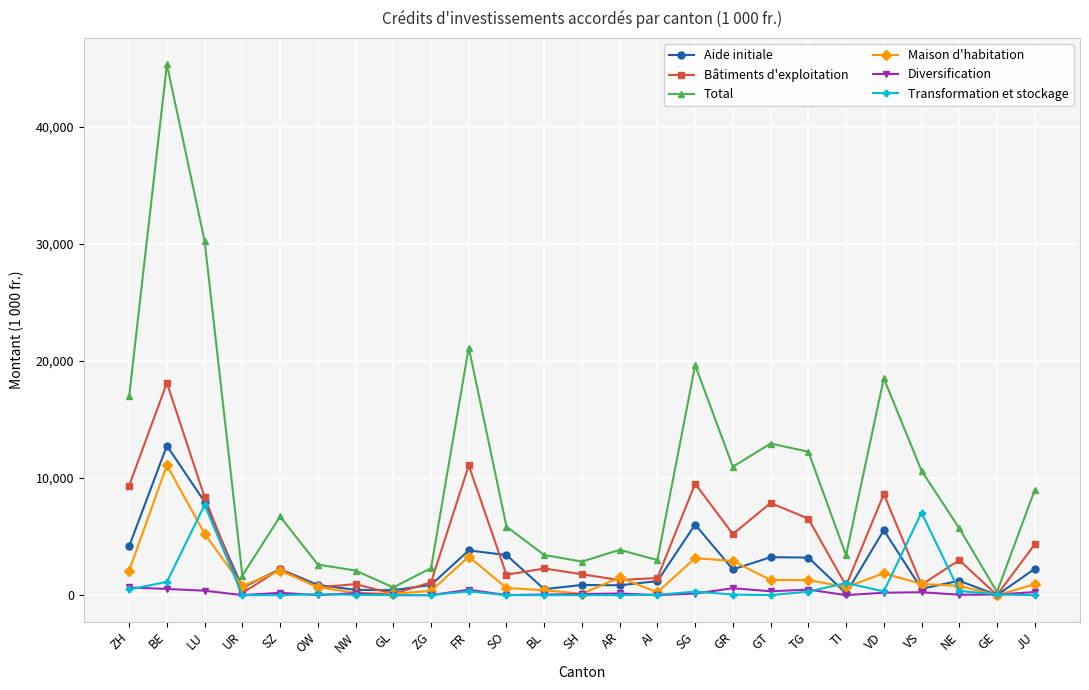

Which series has the largest total across all categories?

Total